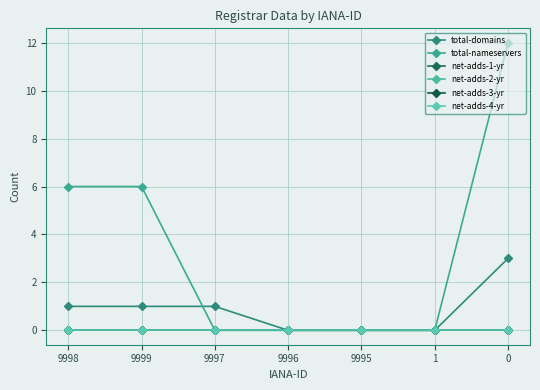

Is this an area chart (filled region under the line)?

No